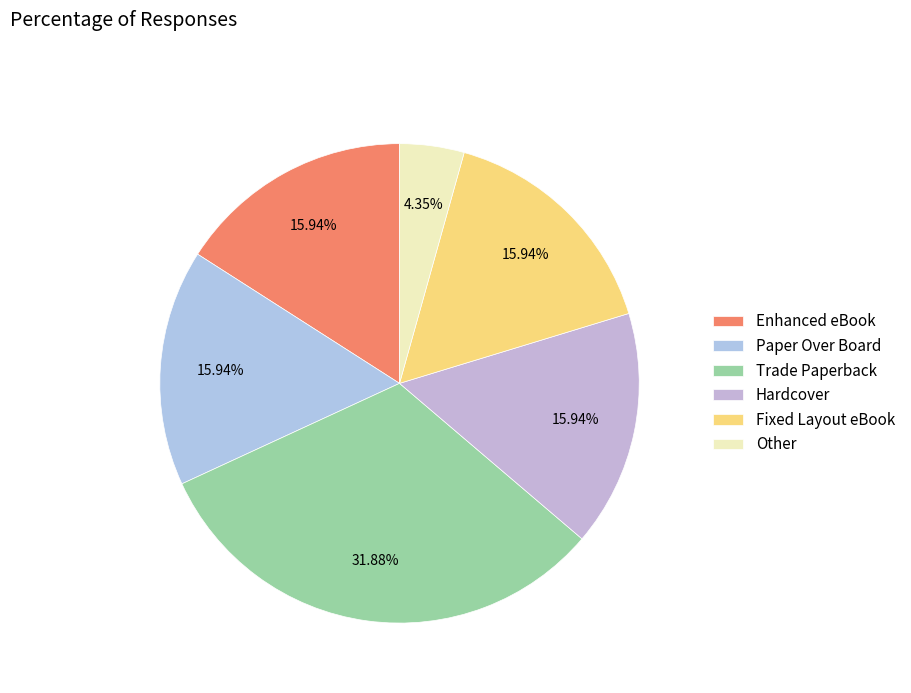

How many segments does this pie chart have?

6